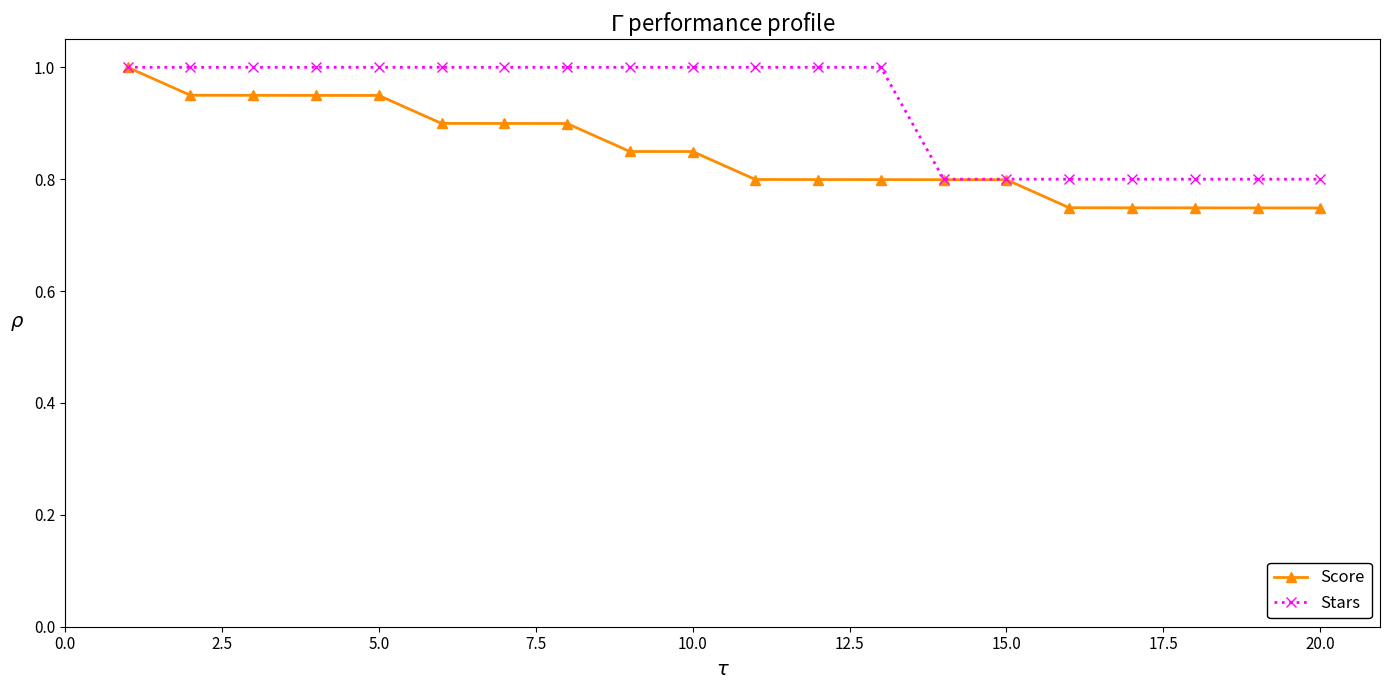

Which series has the widest spread of values?

Score